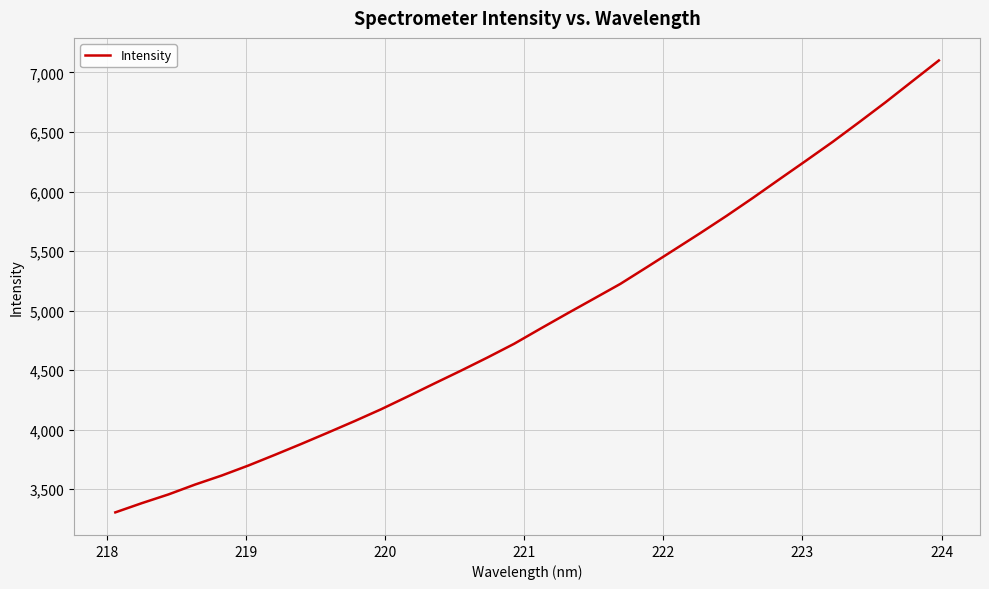

What is the maximum value shown in the chart?

7100.6